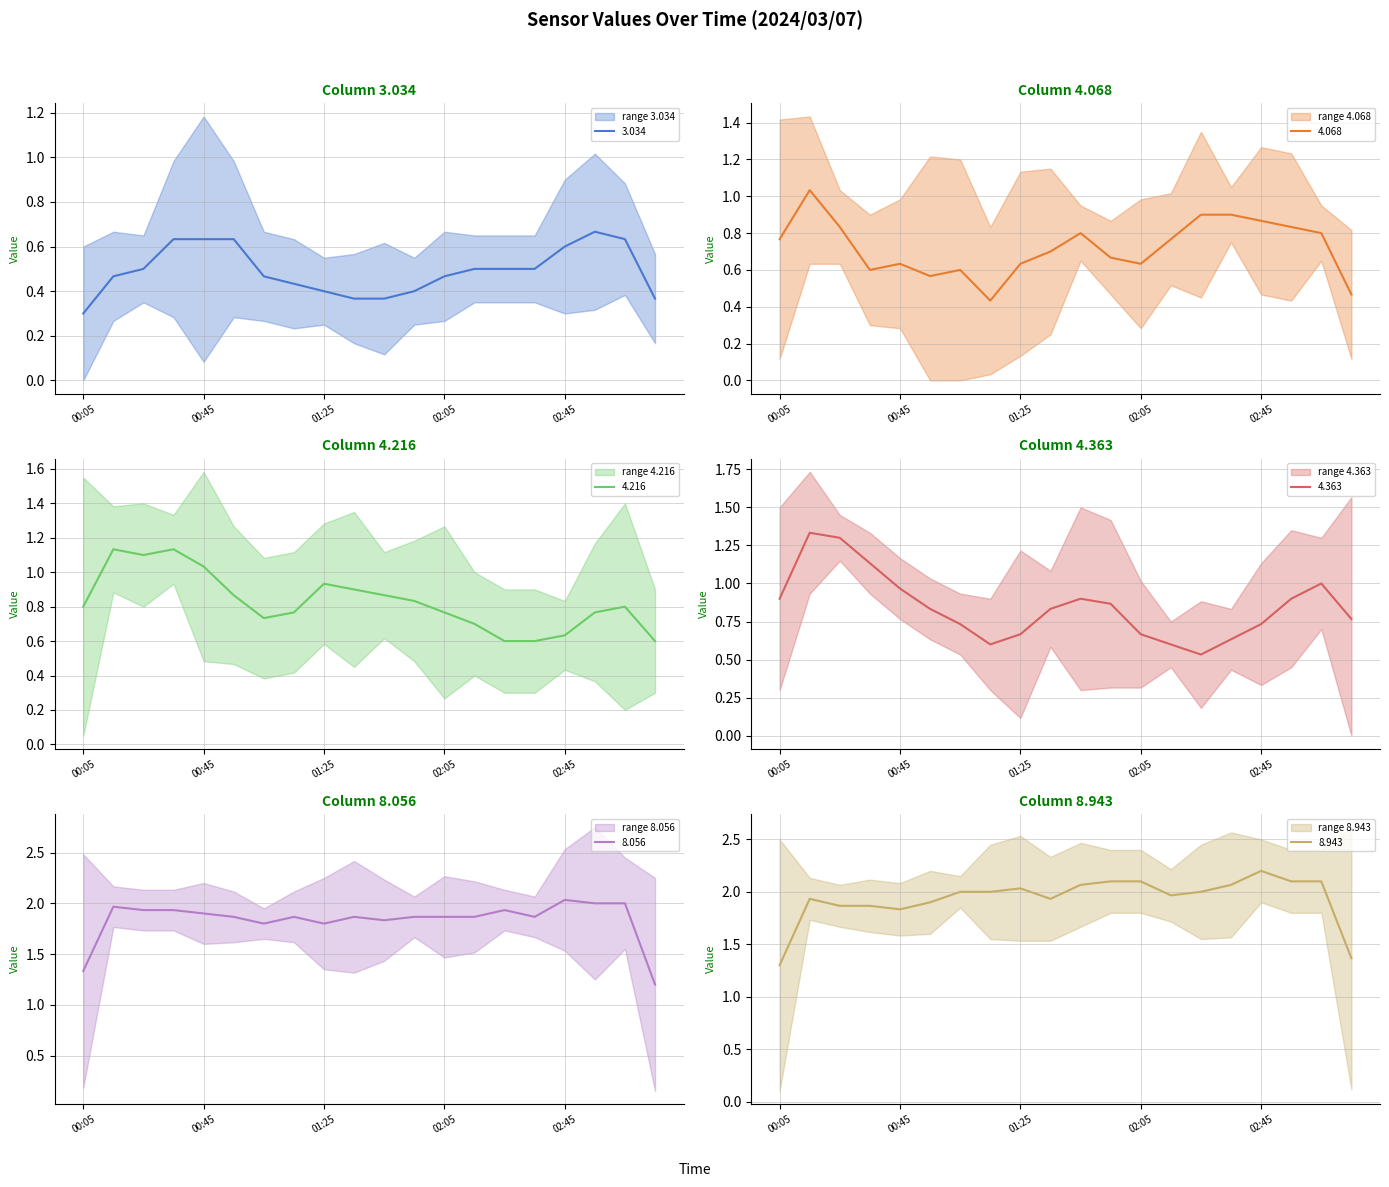

At which category is the sum across all series the highest?

2024/03/07 00:15